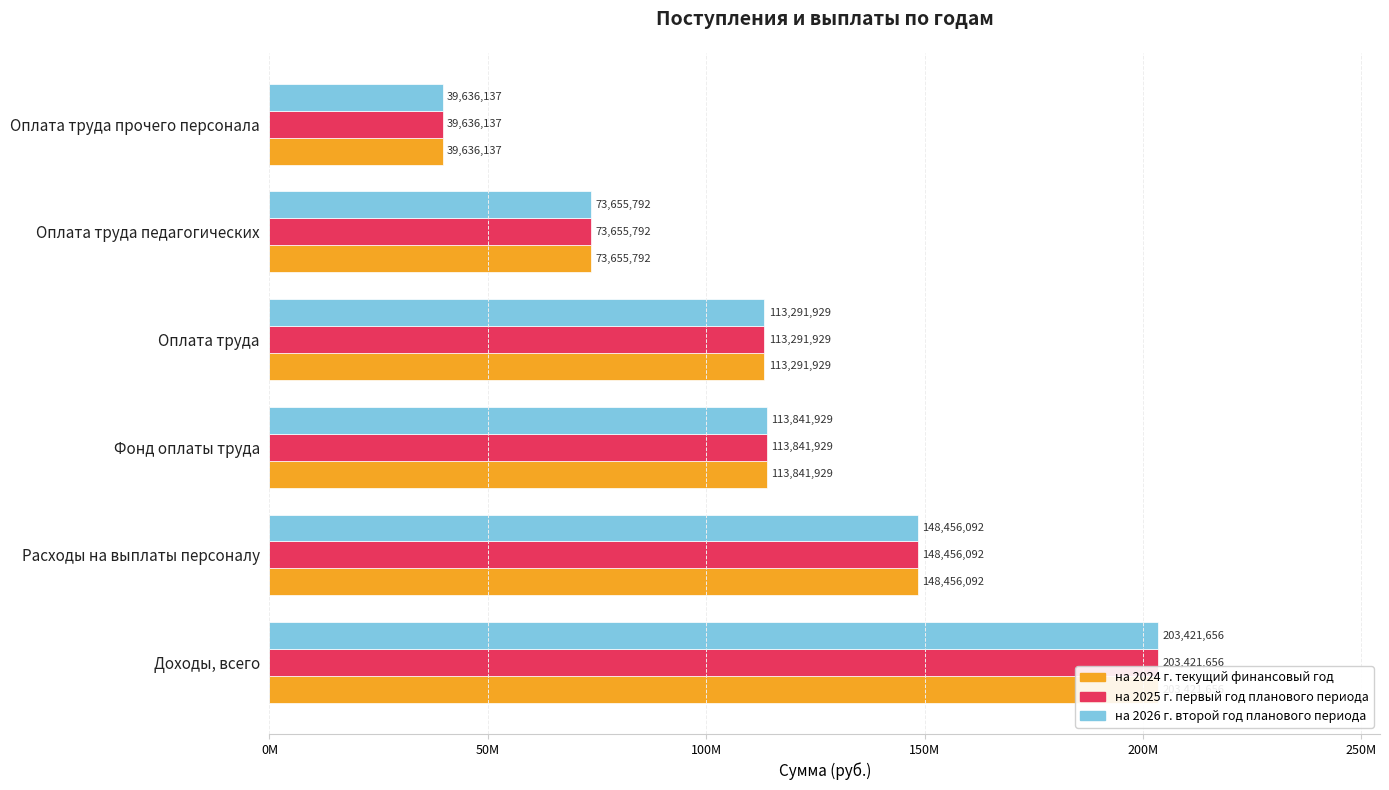

What is the value of the на 2026 г. второй год планового периода bar at the 3rd from the left?

113841929.3